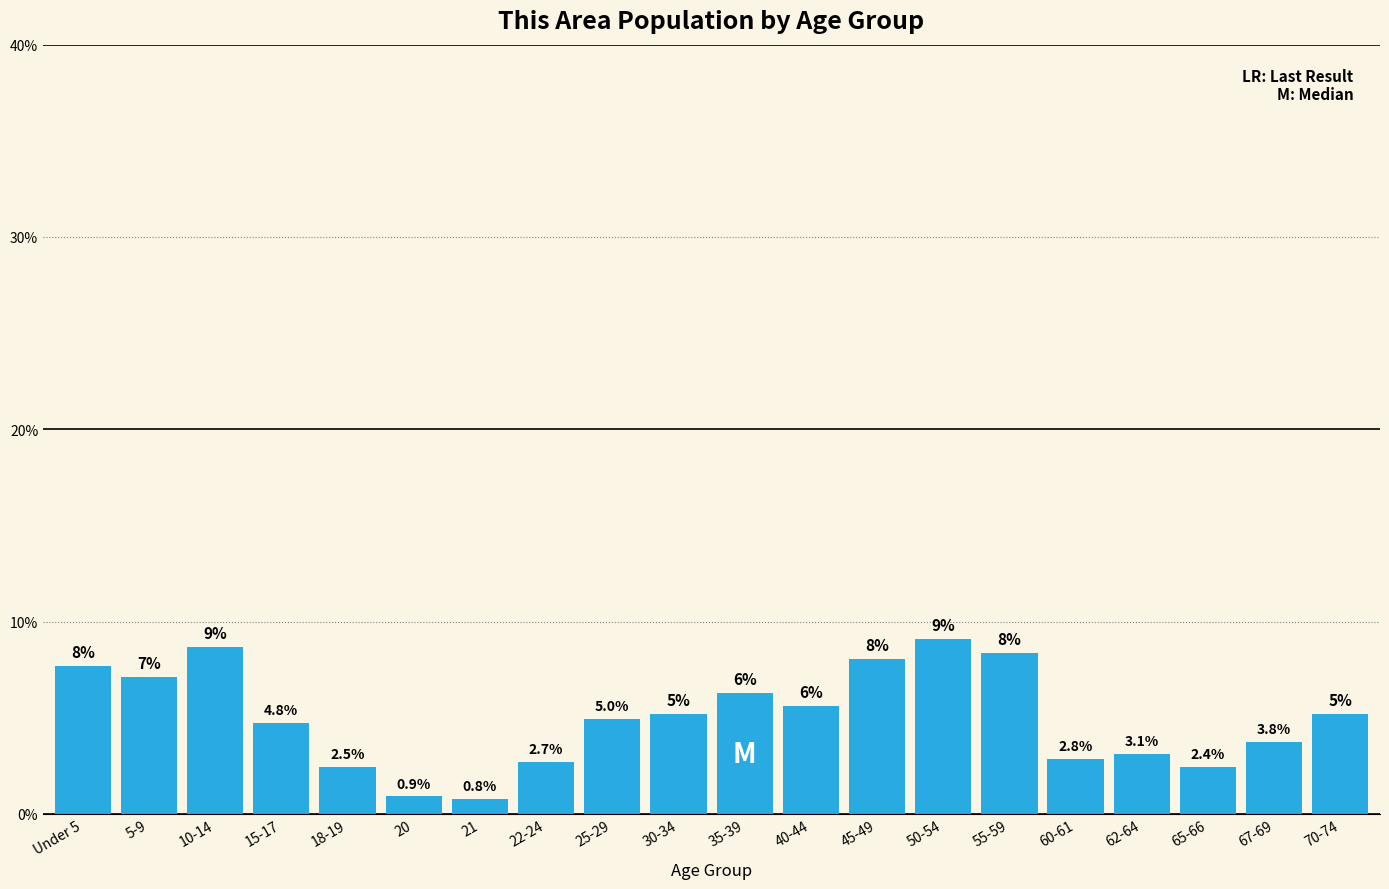

Reading right to left, extract all data points from this chart.

5.2	3.8	2.4	3.1	2.8	8.4	9.1	8.1	5.6	6.3	5.2	5.0	2.7	0.8	0.9	2.5	4.8	8.7	7.1	7.7